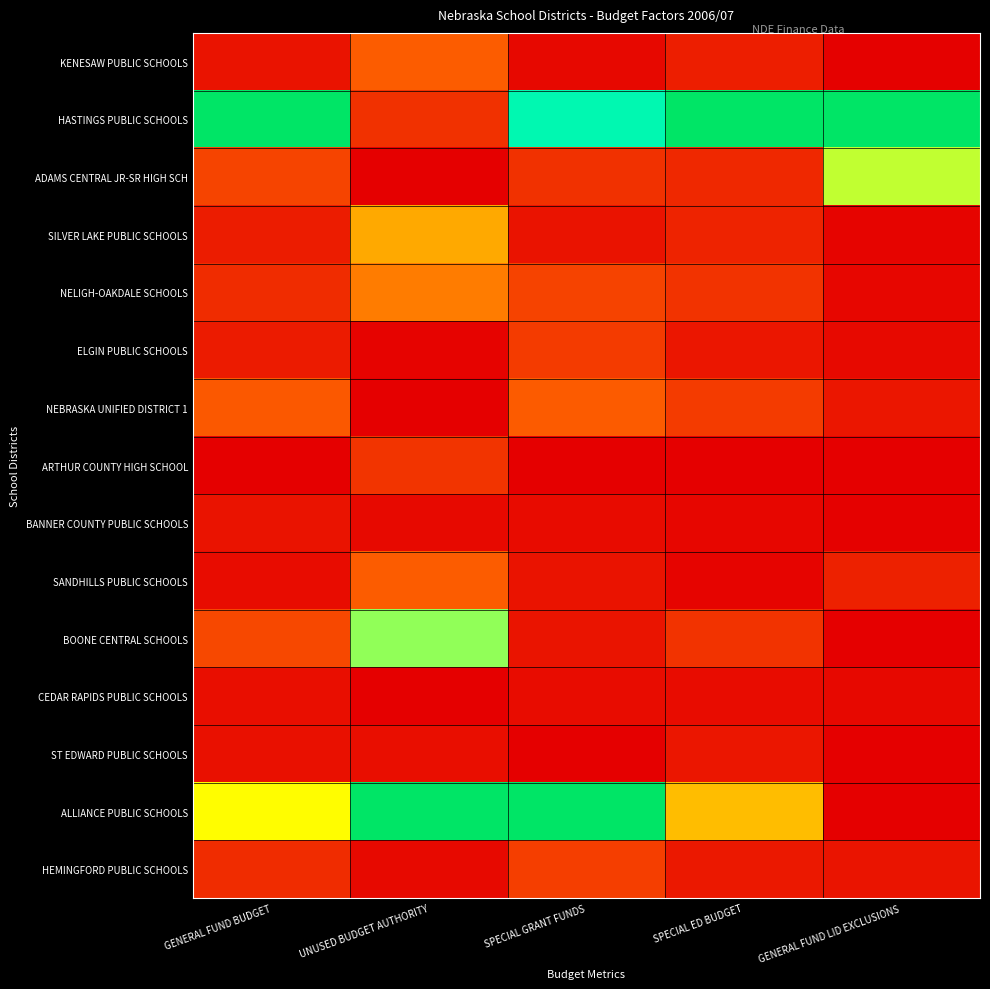

Reading left to right, extract all data points from this chart.

KENESAW PUBLIC SCHOOLS: GENERAL FUND BUDGET=0.0	UNUSED BUDGET AUTHORITY=0.2	SPECIAL GRANT FUNDS=0.0	SPECIAL ED BUDGET=0.1	GENERAL FUND LID EXCLUSIONS=0.0
HASTINGS PUBLIC SCHOOLS: GENERAL FUND BUDGET=1.0	UNUSED BUDGET AUTHORITY=0.1	SPECIAL GRANT FUNDS=0.8	SPECIAL ED BUDGET=1.0	GENERAL FUND LID EXCLUSIONS=1.0
ADAMS CENTRAL JR-SR HIGH SCH: GENERAL FUND BUDGET=0.2	UNUSED BUDGET AUTHORITY=0.0	SPECIAL GRANT FUNDS=0.1	SPECIAL ED BUDGET=0.1	GENERAL FUND LID EXCLUSIONS=0.6
SILVER LAKE PUBLIC SCHOOLS: GENERAL FUND BUDGET=0.1	UNUSED BUDGET AUTHORITY=0.4	SPECIAL GRANT FUNDS=0.1	SPECIAL ED BUDGET=0.1	GENERAL FUND LID EXCLUSIONS=0.0
NELIGH-OAKDALE SCHOOLS: GENERAL FUND BUDGET=0.1	UNUSED BUDGET AUTHORITY=0.3	SPECIAL GRANT FUNDS=0.2	SPECIAL ED BUDGET=0.1	GENERAL FUND LID EXCLUSIONS=0.0
ELGIN PUBLIC SCHOOLS: GENERAL FUND BUDGET=0.1	UNUSED BUDGET AUTHORITY=0.0	SPECIAL GRANT FUNDS=0.1	SPECIAL ED BUDGET=0.1	GENERAL FUND LID EXCLUSIONS=0.0
NEBRASKA UNIFIED DISTRICT 1: GENERAL FUND BUDGET=0.2	UNUSED BUDGET AUTHORITY=0.0	SPECIAL GRANT FUNDS=0.2	SPECIAL ED BUDGET=0.1	GENERAL FUND LID EXCLUSIONS=0.1
ARTHUR COUNTY HIGH SCHOOL: GENERAL FUND BUDGET=0.0	UNUSED BUDGET AUTHORITY=0.1	SPECIAL GRANT FUNDS=0.0	SPECIAL ED BUDGET=0.0	GENERAL FUND LID EXCLUSIONS=0.0
BANNER COUNTY PUBLIC SCHOOLS: GENERAL FUND BUDGET=0.0	UNUSED BUDGET AUTHORITY=0.0	SPECIAL GRANT FUNDS=0.0	SPECIAL ED BUDGET=0.0	GENERAL FUND LID EXCLUSIONS=0.0
SANDHILLS PUBLIC SCHOOLS: GENERAL FUND BUDGET=0.0	UNUSED BUDGET AUTHORITY=0.2	SPECIAL GRANT FUNDS=0.0	SPECIAL ED BUDGET=0.0	GENERAL FUND LID EXCLUSIONS=0.1
BOONE CENTRAL SCHOOLS: GENERAL FUND BUDGET=0.2	UNUSED BUDGET AUTHORITY=0.6	SPECIAL GRANT FUNDS=0.1	SPECIAL ED BUDGET=0.1	GENERAL FUND LID EXCLUSIONS=0.0
CEDAR RAPIDS PUBLIC SCHOOLS: GENERAL FUND BUDGET=0.0	UNUSED BUDGET AUTHORITY=0.0	SPECIAL GRANT FUNDS=0.0	SPECIAL ED BUDGET=0.0	GENERAL FUND LID EXCLUSIONS=0.0
ST EDWARD PUBLIC SCHOOLS: GENERAL FUND BUDGET=0.0	UNUSED BUDGET AUTHORITY=0.0	SPECIAL GRANT FUNDS=0.0	SPECIAL ED BUDGET=0.1	GENERAL FUND LID EXCLUSIONS=0.0
ALLIANCE PUBLIC SCHOOLS: GENERAL FUND BUDGET=0.5	UNUSED BUDGET AUTHORITY=1.0	SPECIAL GRANT FUNDS=1.0	SPECIAL ED BUDGET=0.4	GENERAL FUND LID EXCLUSIONS=0.0
HEMINGFORD PUBLIC SCHOOLS: GENERAL FUND BUDGET=0.1	UNUSED BUDGET AUTHORITY=0.0	SPECIAL GRANT FUNDS=0.2	SPECIAL ED BUDGET=0.1	GENERAL FUND LID EXCLUSIONS=0.1